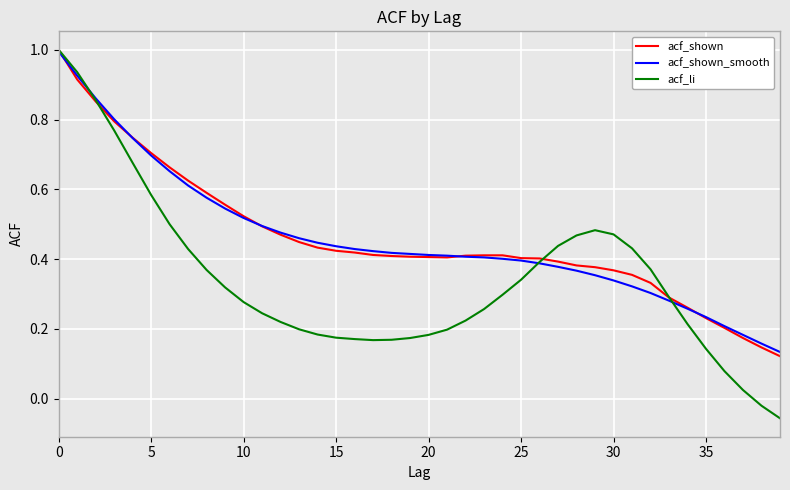

Which series has the widest spread of values?

acf_li